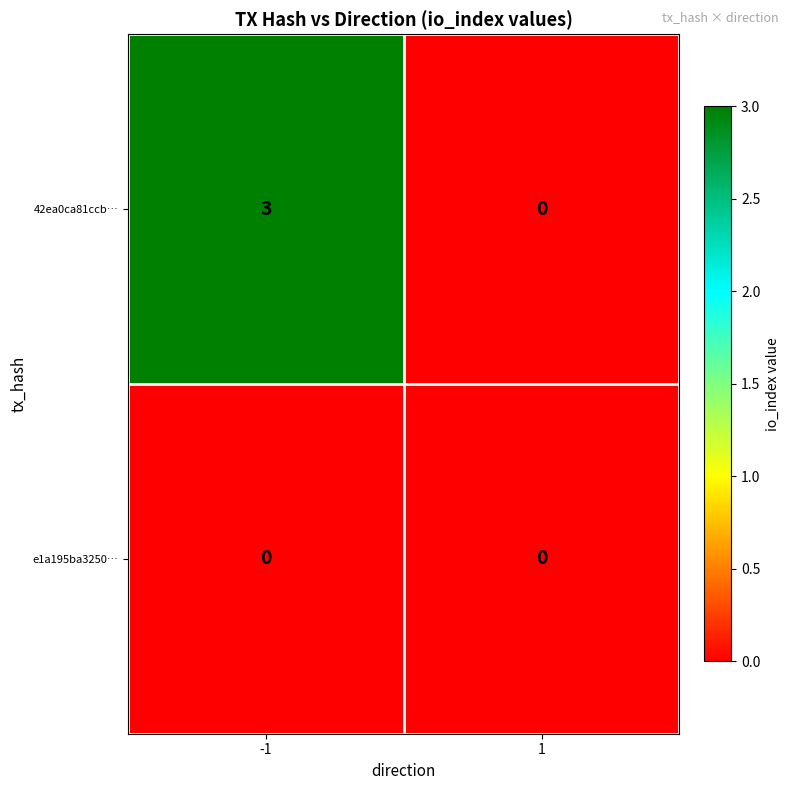

Which series has the largest total across all categories?

42ea0ca81ccb…